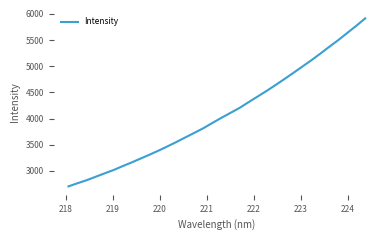

What is the smallest value displayed?

2704.7